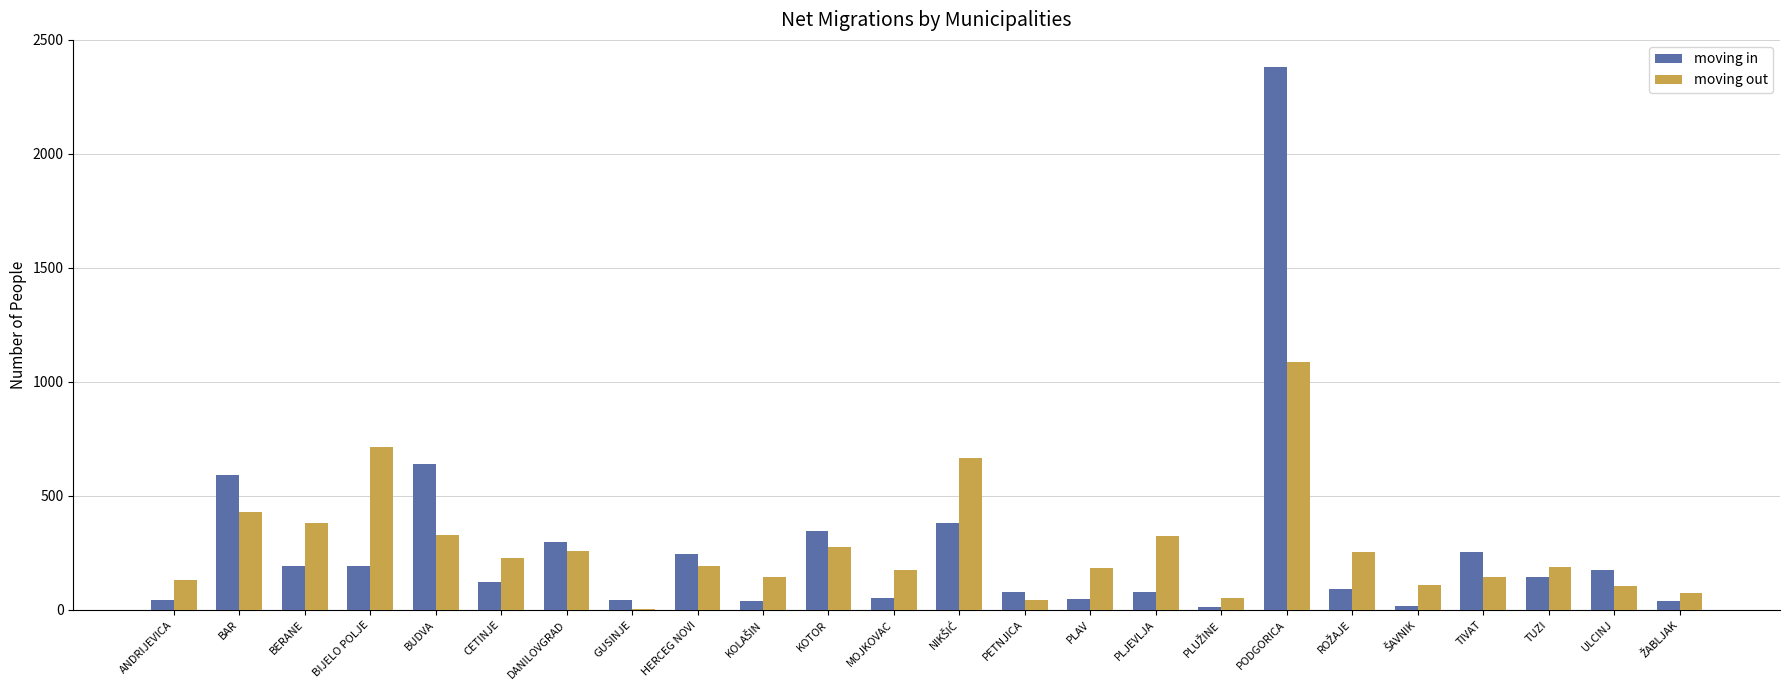

Is it true that moving in equals 133 at KOTOR?

False